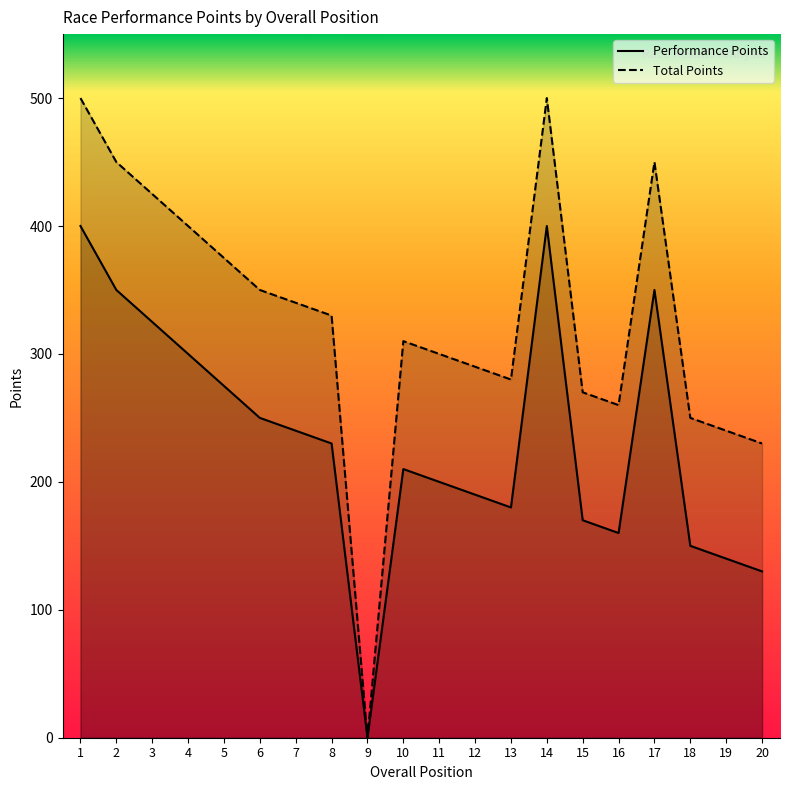

In Total Points, how many points are lower than both neighbors (excluding endpoints)?

3